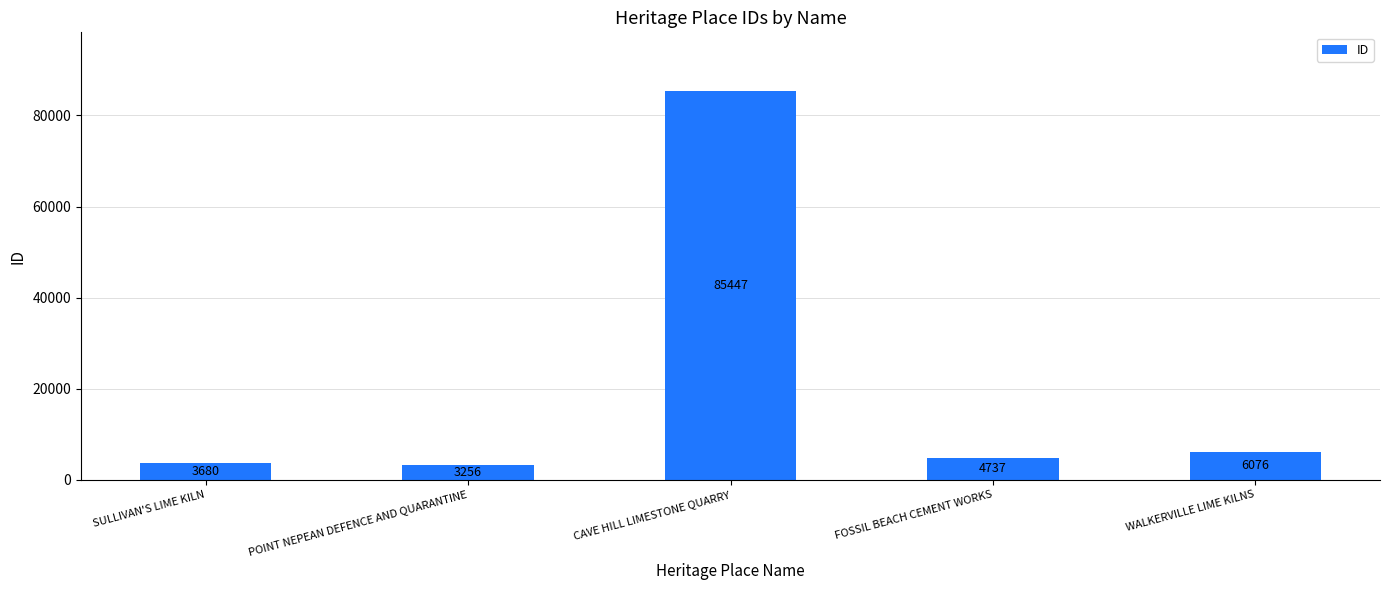

At which category does the chart reach its peak across all series?

CAVE HILL LIMESTONE QUARRY